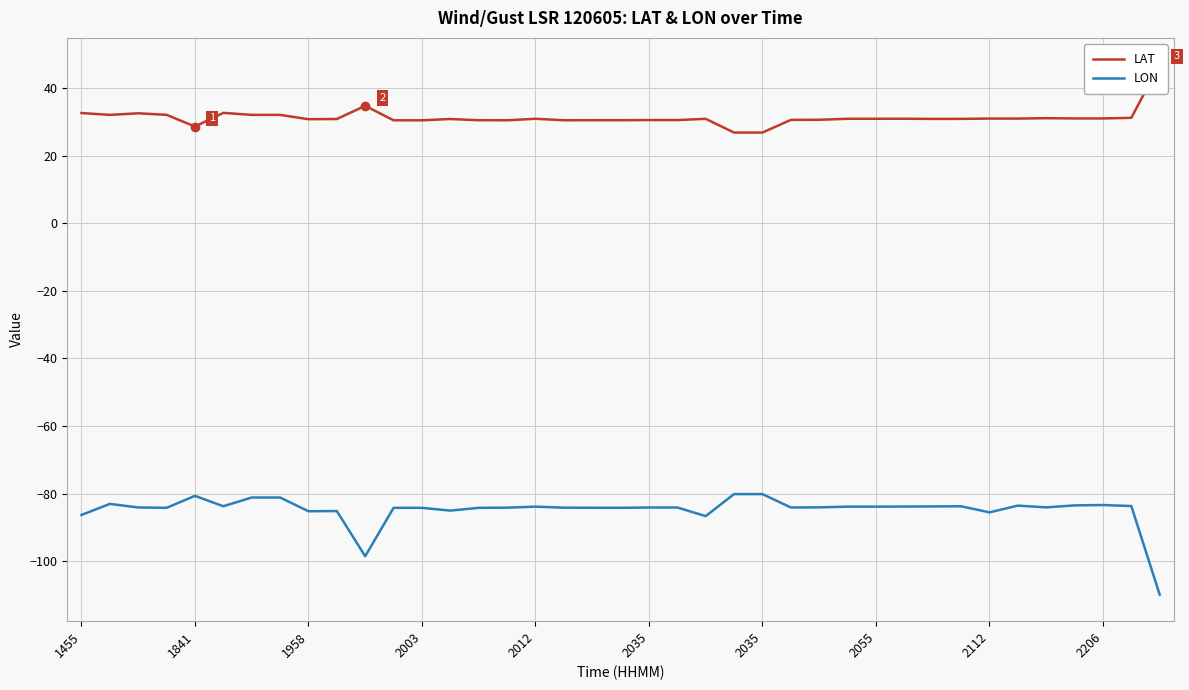

How many series are shown in this chart?

2